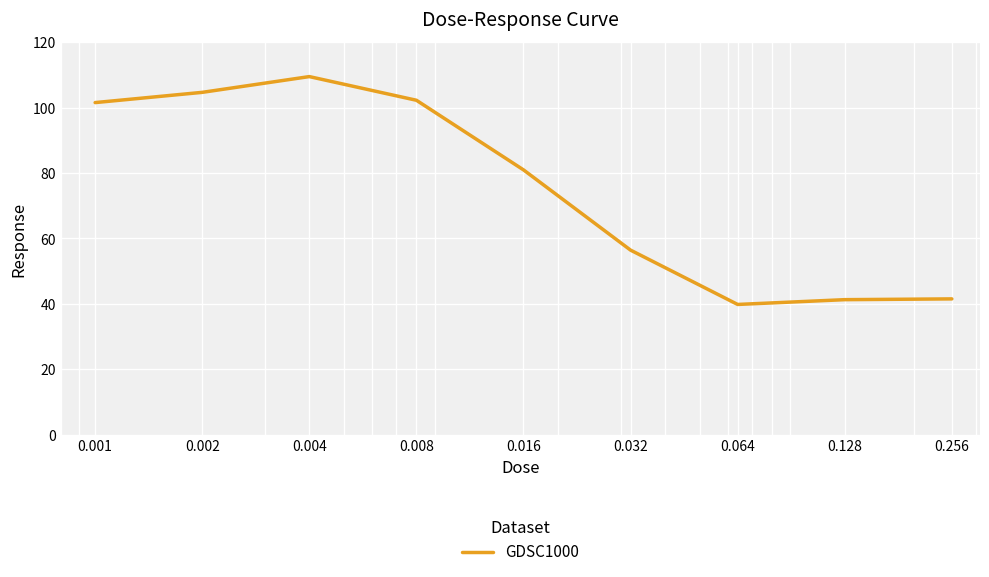

What is the smallest value displayed?

39.8